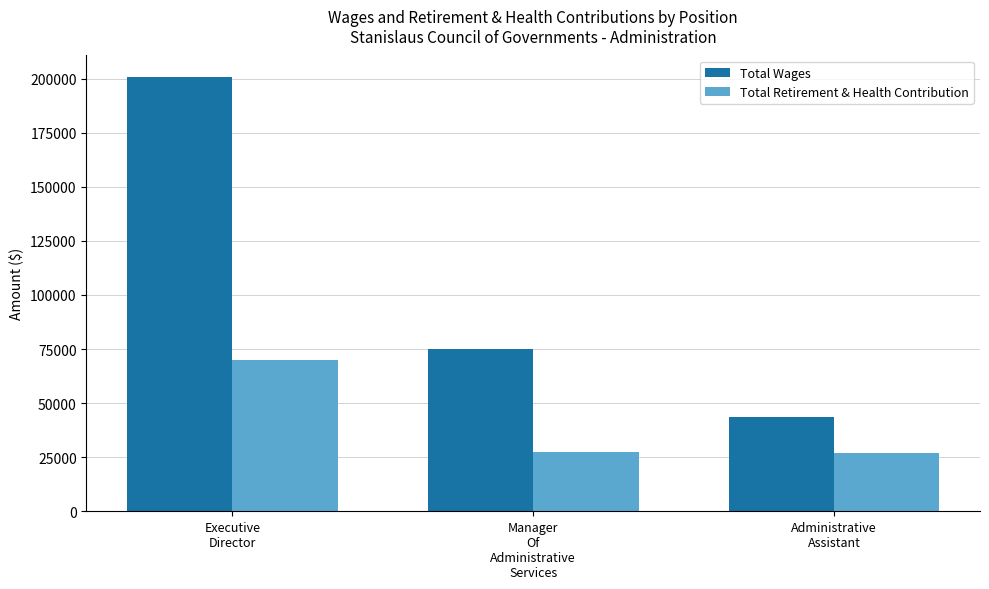

Is it true that Total Retirement & Health Contribution equals 70148 at Executive
Director?

True